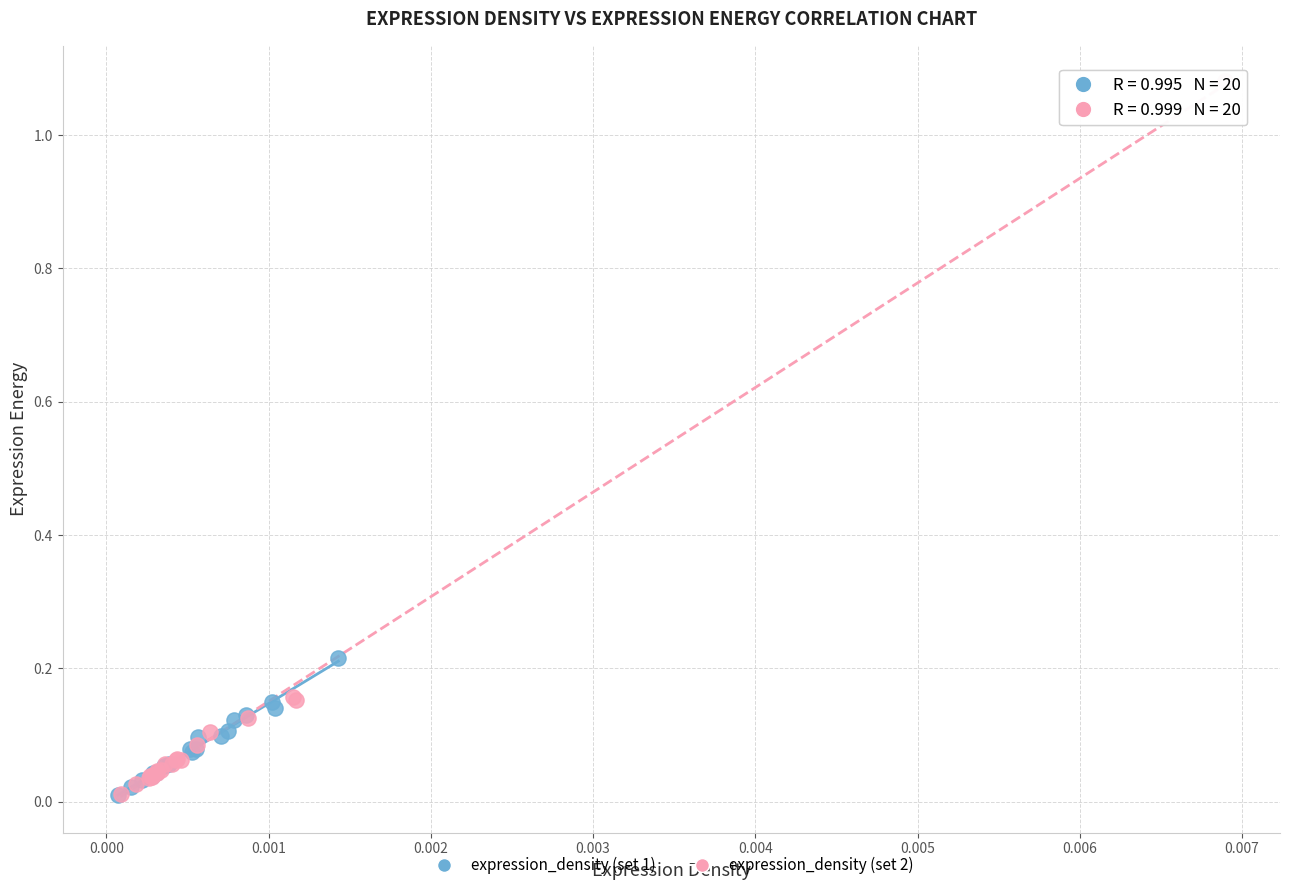

Which series has the widest spread of Y values?

expression_density (set 2)